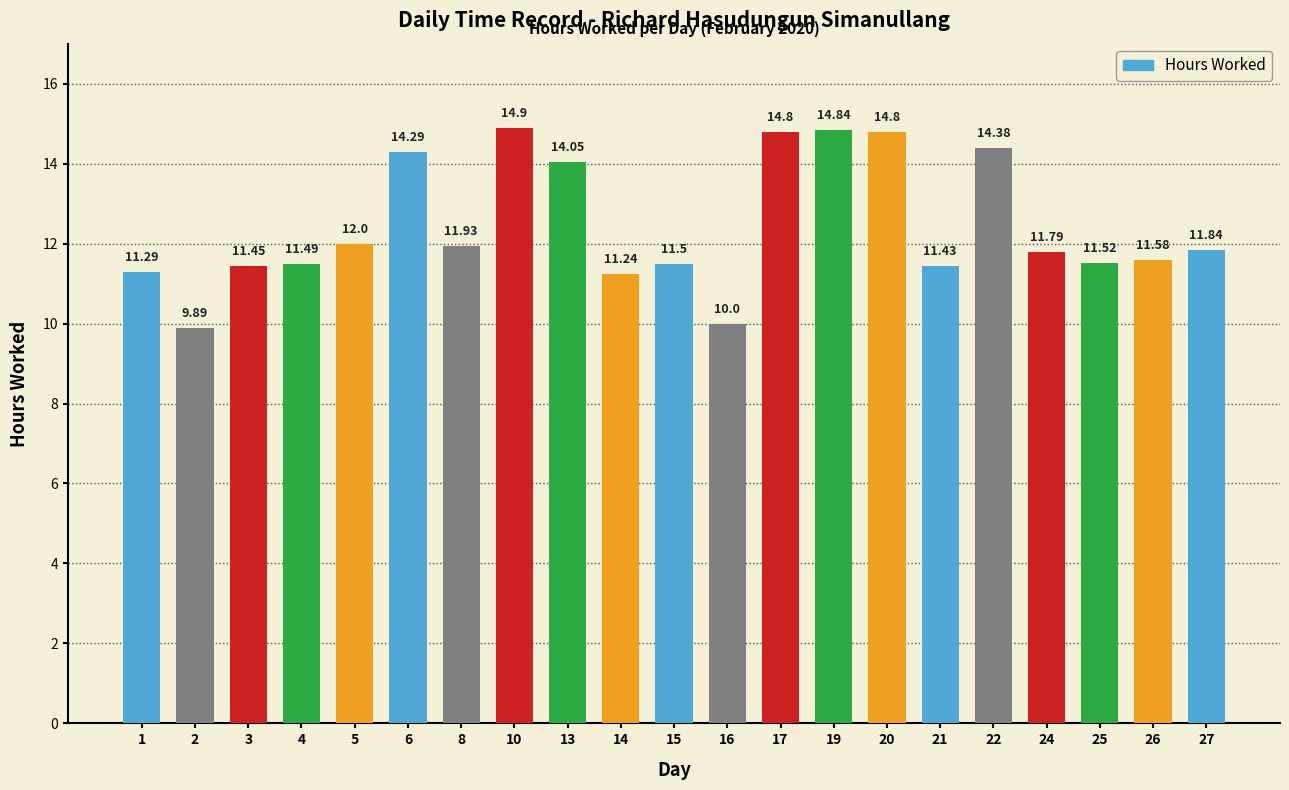

Where does the data first go above 11?

1